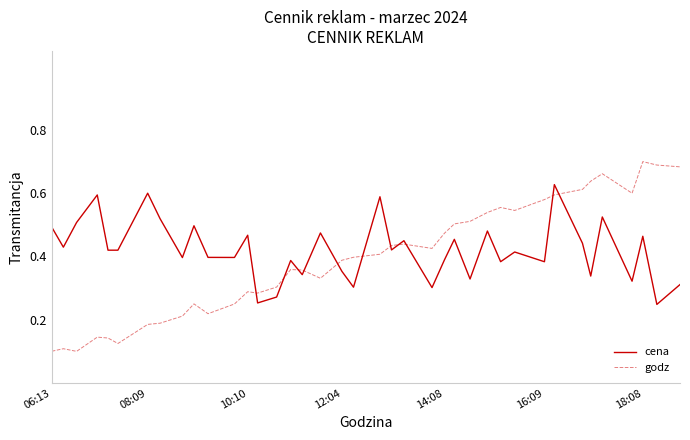

True or false: cena and godz intersect in this chart.

True